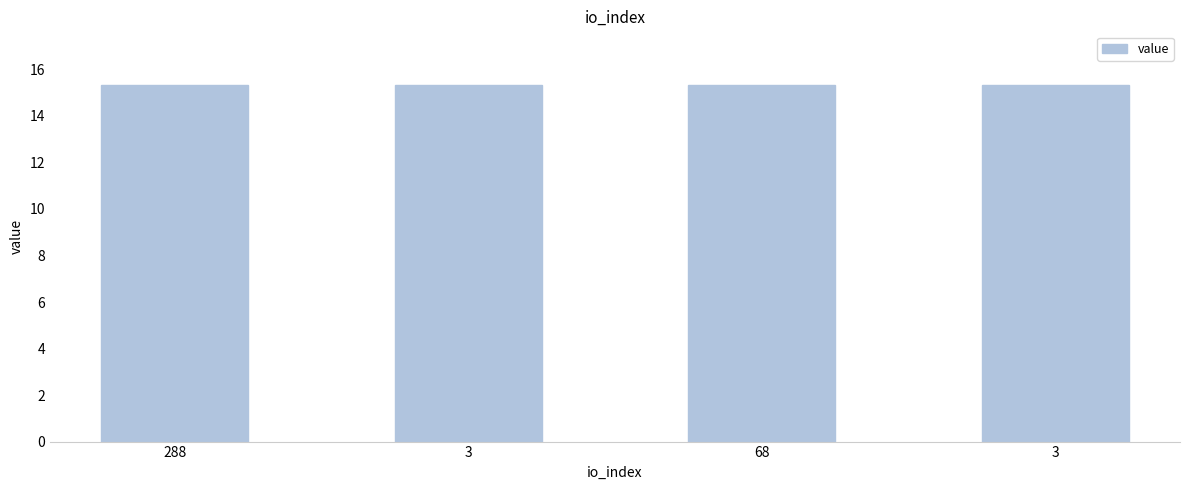

Approximately how many times larger is the value at 288 compared to 68?

1.0